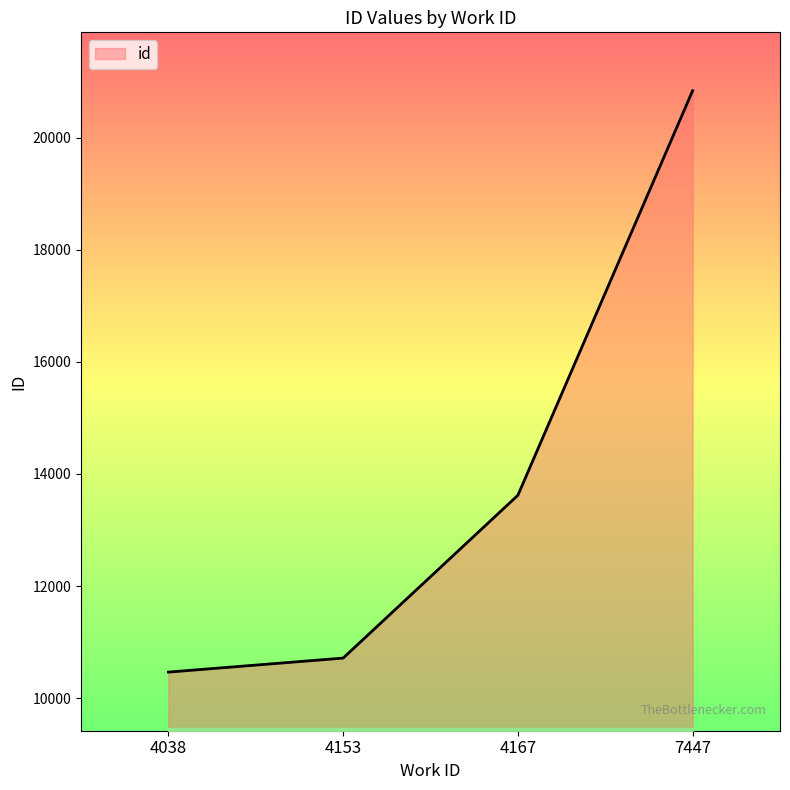

Reading left to right, extract all data points from this chart.

10463.5	10713.5	13619.8	20840.5